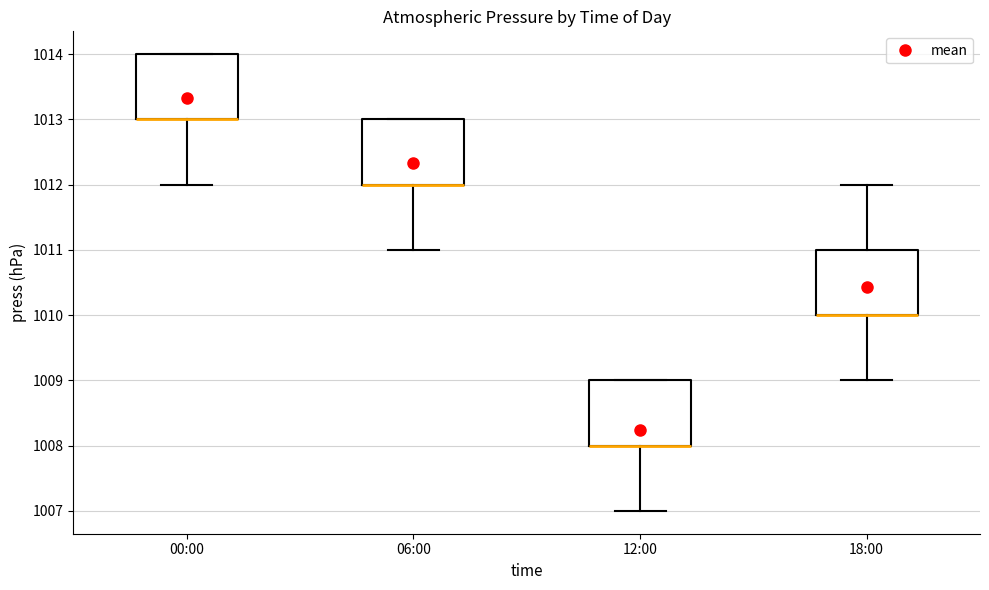

Where is the upper edge of the box for 18:00 on the y-axis? The values are not printed on the chart, so give them approximately, as read against the axis.

1011